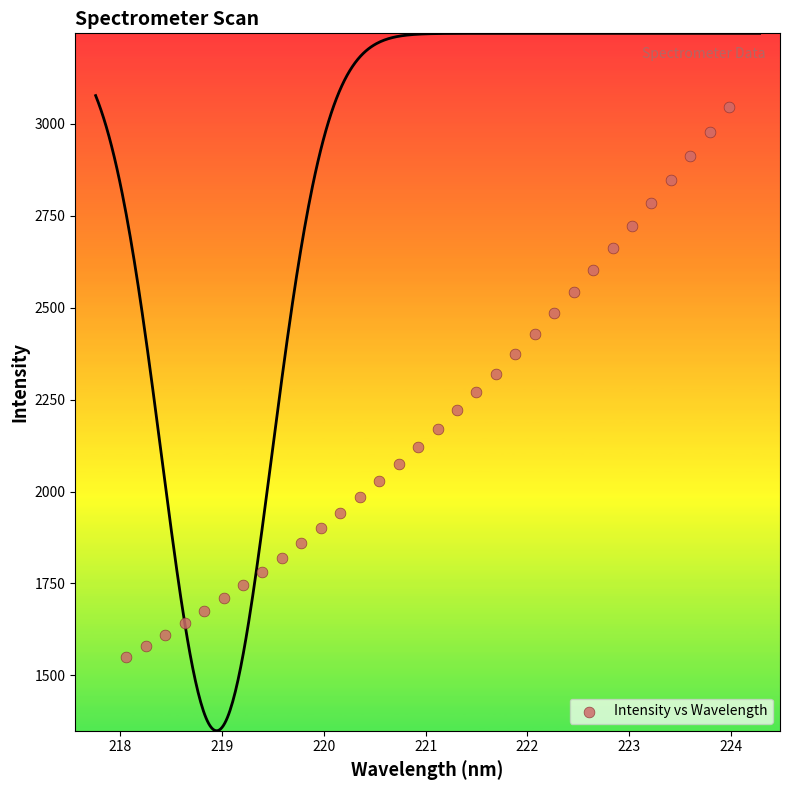

What is the range of Y values (max minus min)?

1497.0